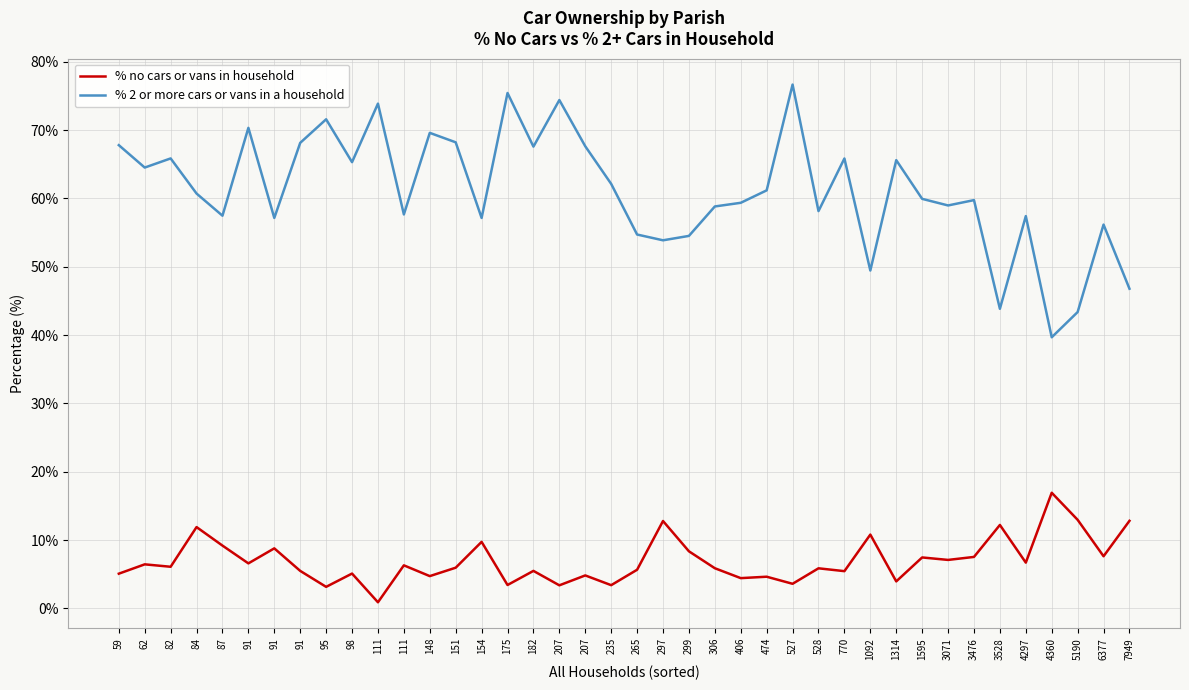

Is this an area chart (filled region under the line)?

No